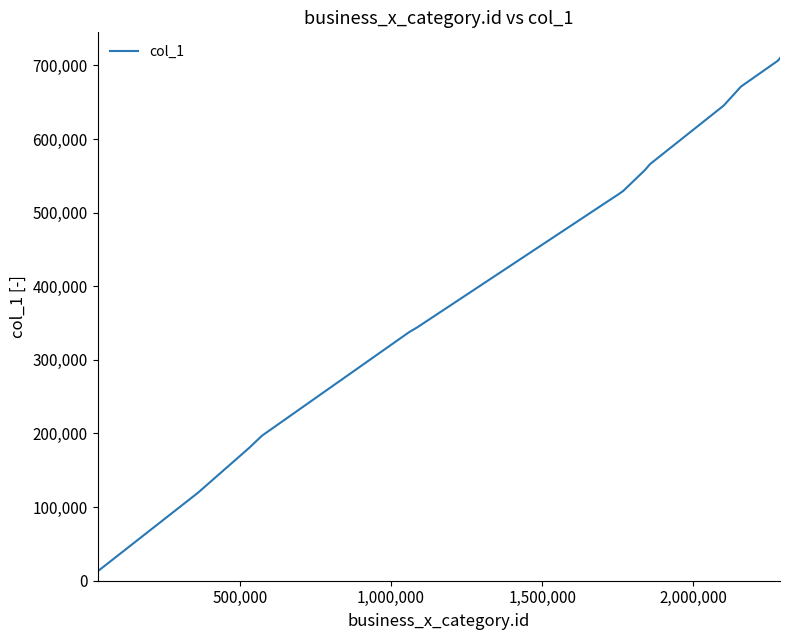

How many lines are shown in the chart?

1